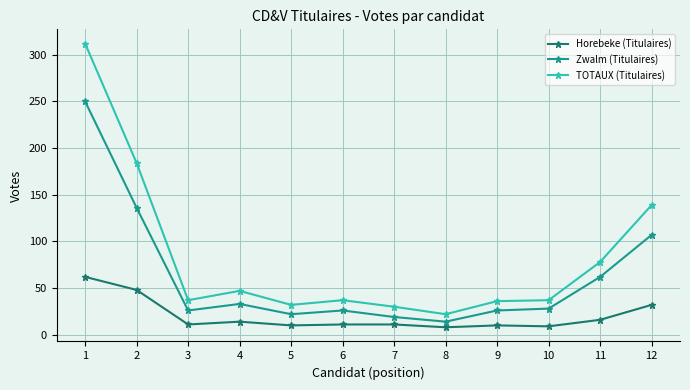

Is this an area chart (filled region under the line)?

No